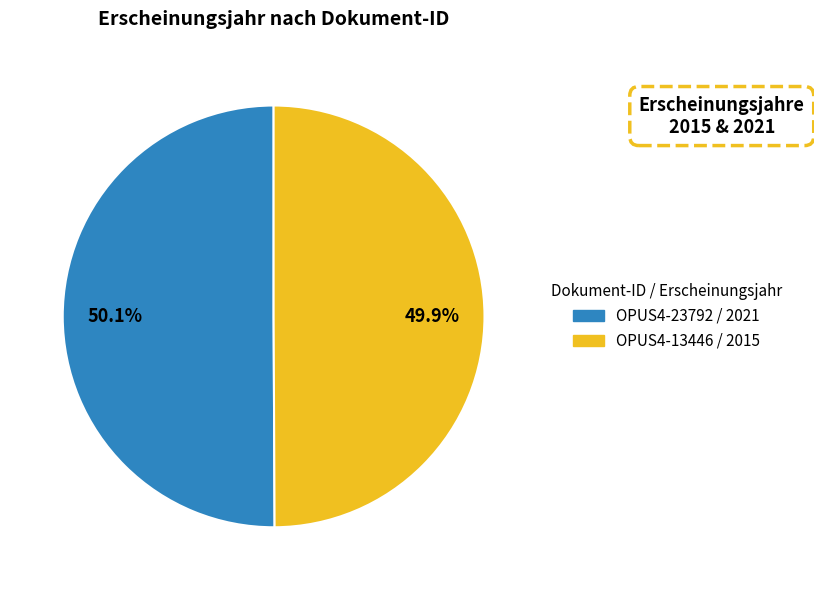

Does any single category account for the majority?

Yes